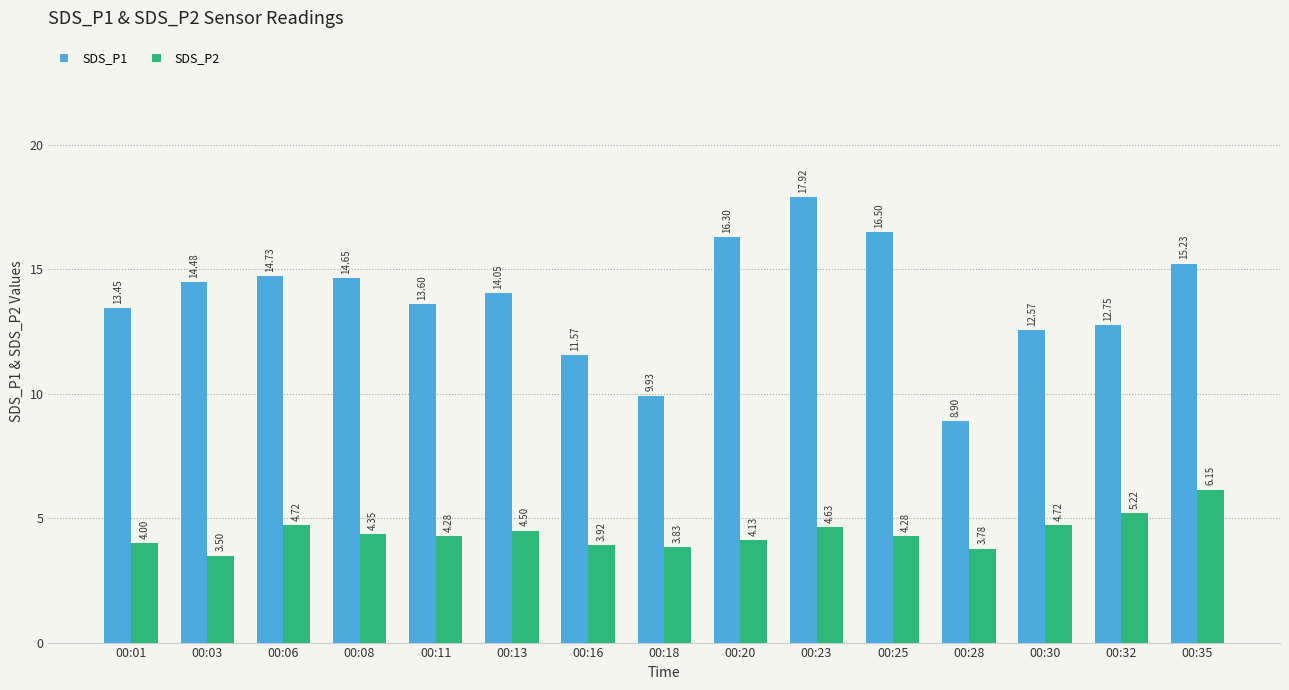

Rank the series by their average value, from highest to lowest.

SDS_P1, SDS_P2